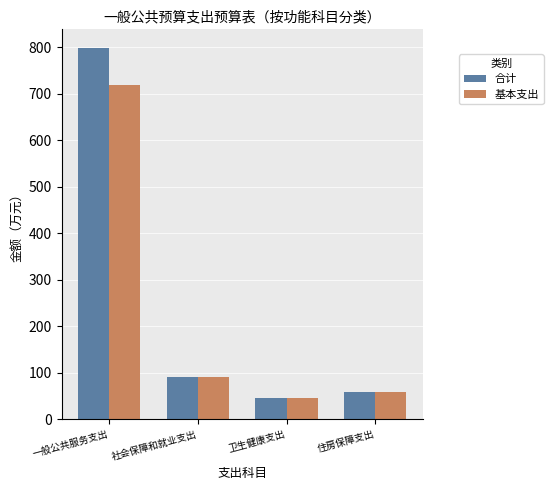

Which category has the highest value in the 基本支出 series?

一般公共服务支出